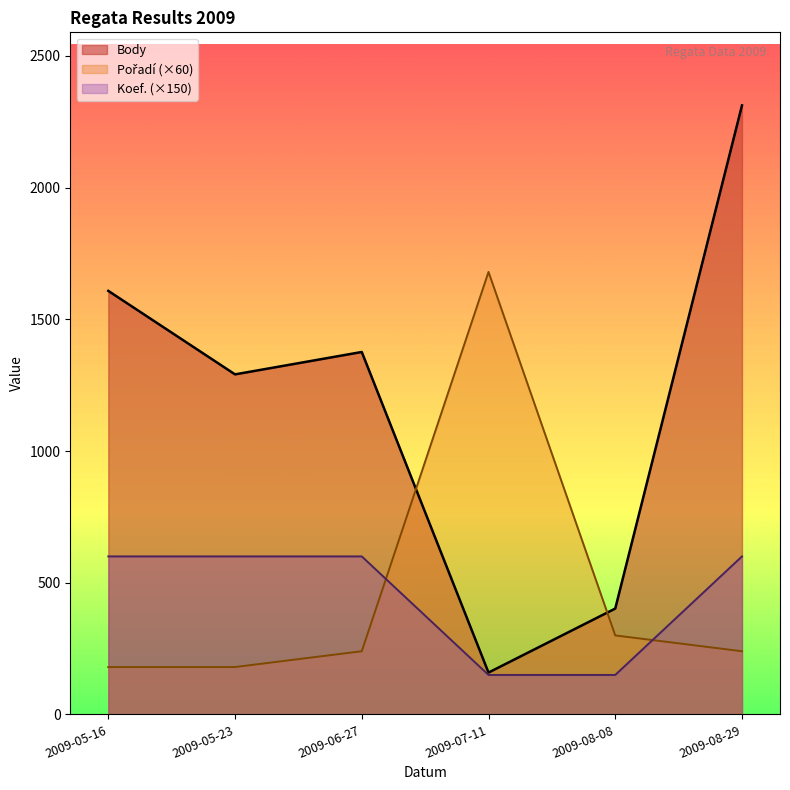

What is the total value across all series at 2009-05-16?

2388